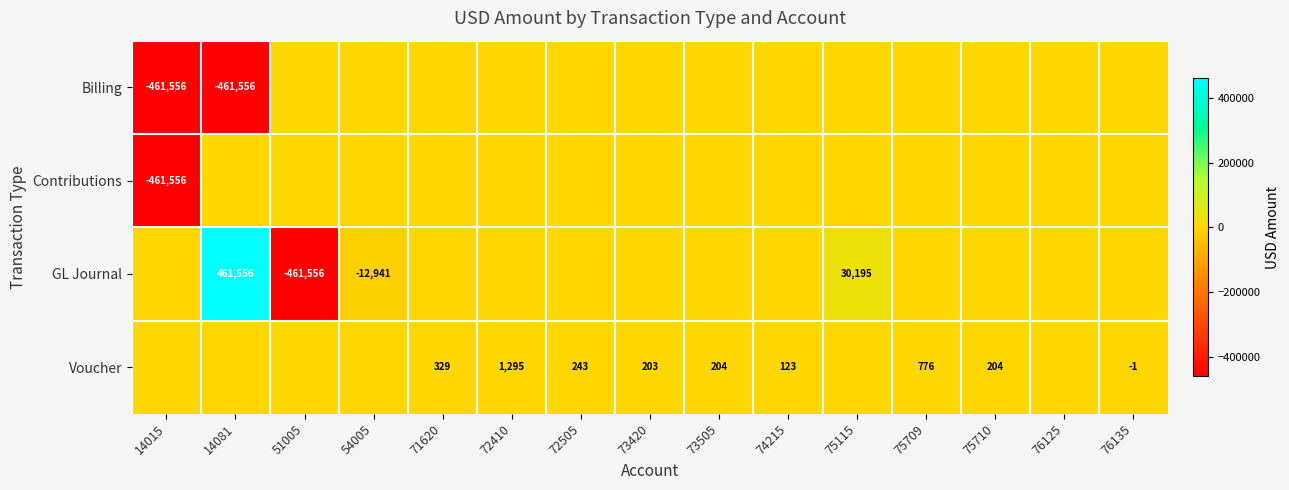

The value of GL Journal at 75115 is 42644. True or false?

False